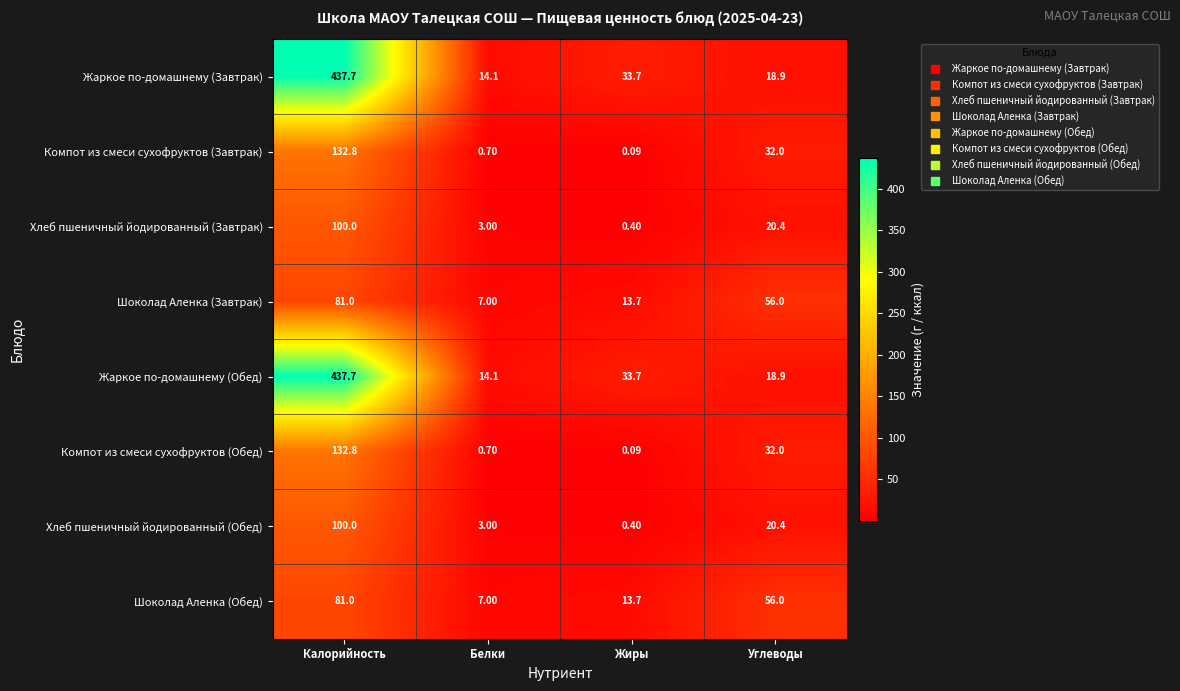

Rank the categories by Шоколад Аленка (Обед) value from highest to lowest.

Калорийность, Углеводы, Жиры, Белки